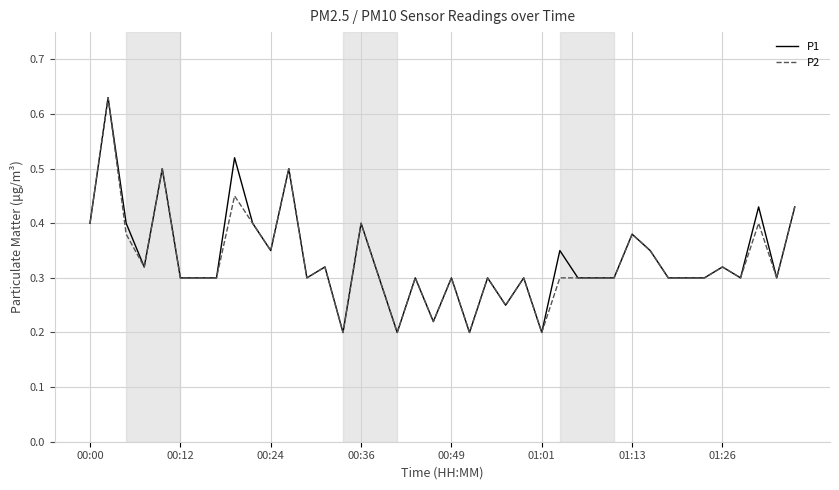

What is the total value across all series at 00:24?

0.7